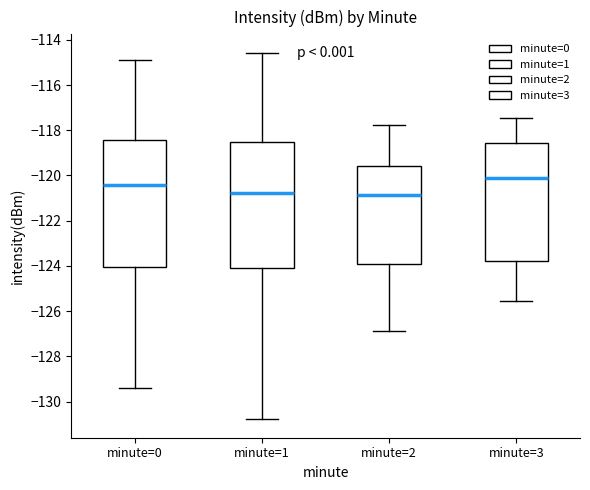

Where does the upper whisker of the box for minute=2 end on the y-axis? The values are not printed on the chart, so give them approximately, as read against the axis.

-117.8